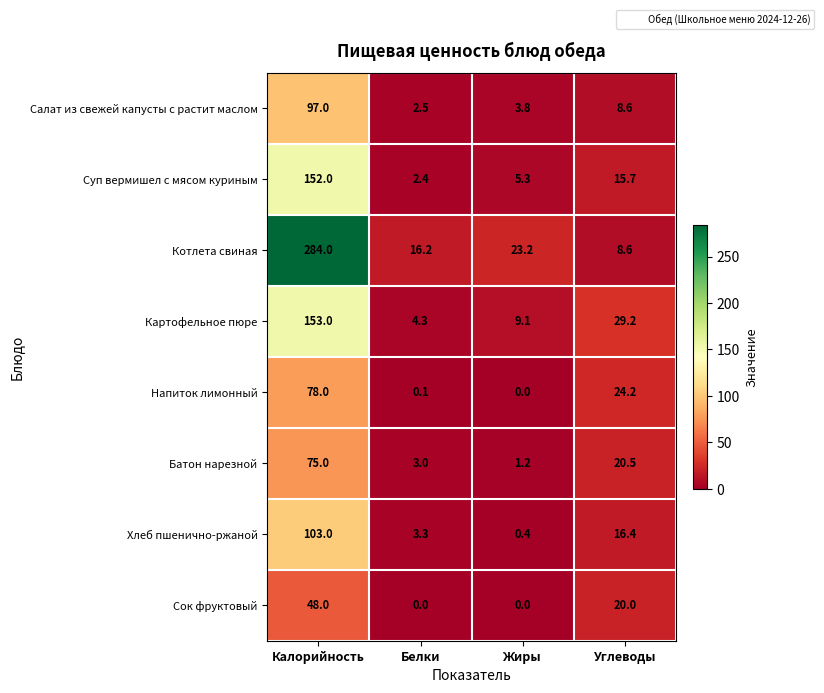

What is the difference between the maximum and second lowest values in the Напиток лимонный series?

77.9